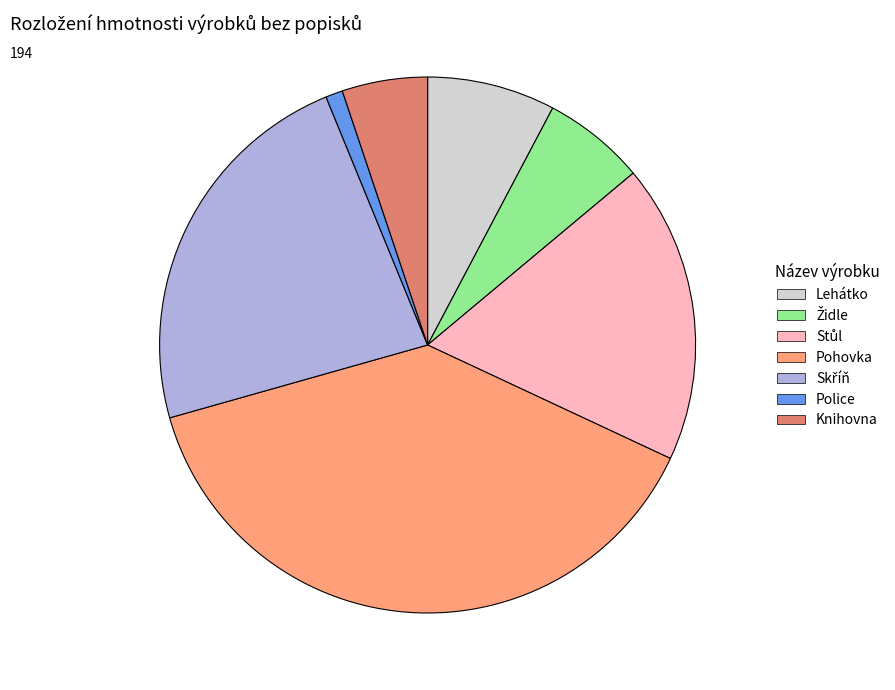

The Knihovna slice represents 5% of the pie. True or false?

True